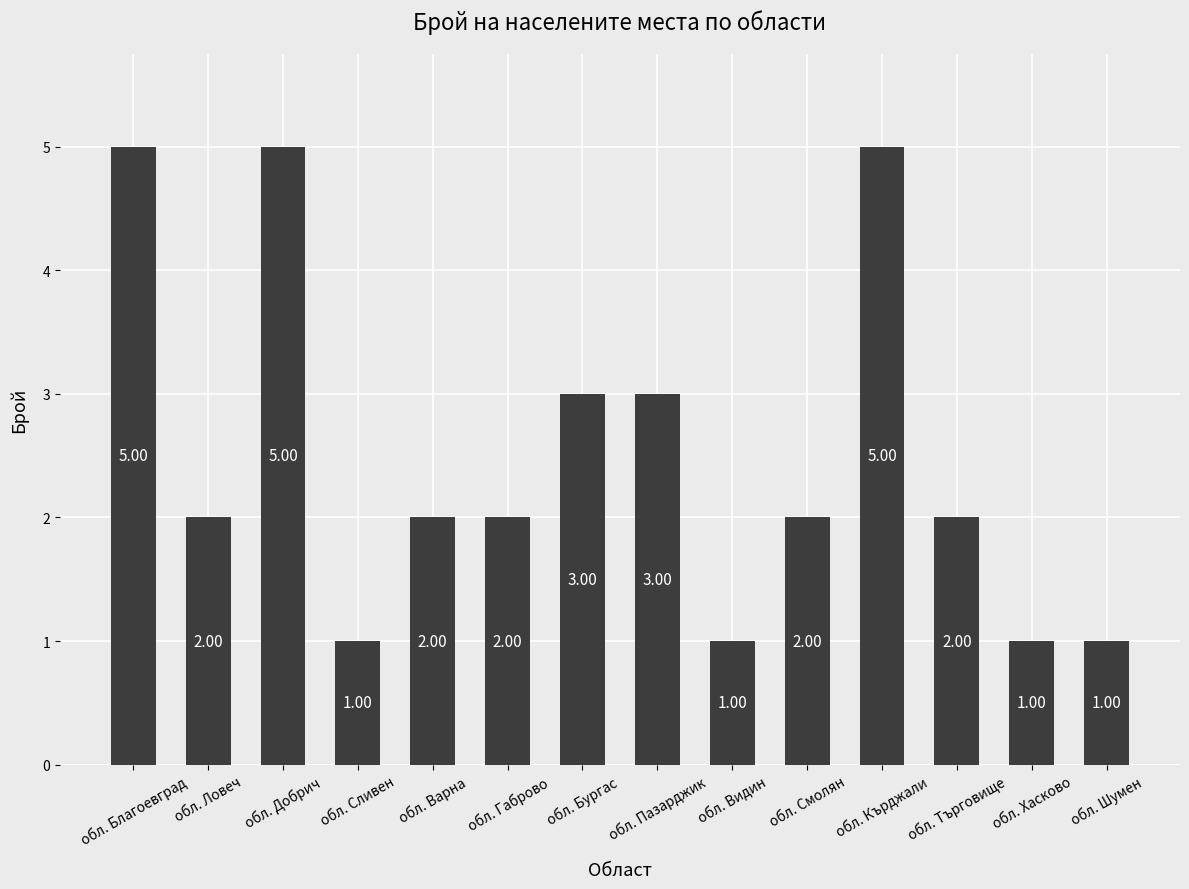

At which label does the data first exceed 2?

обл. Благоевград